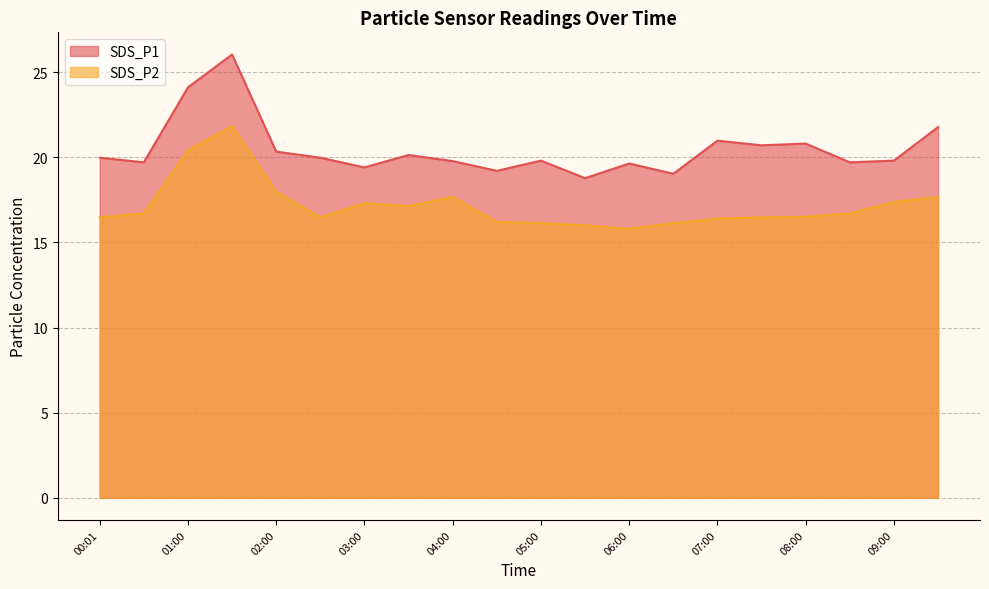

How many series are shown in this chart?

2